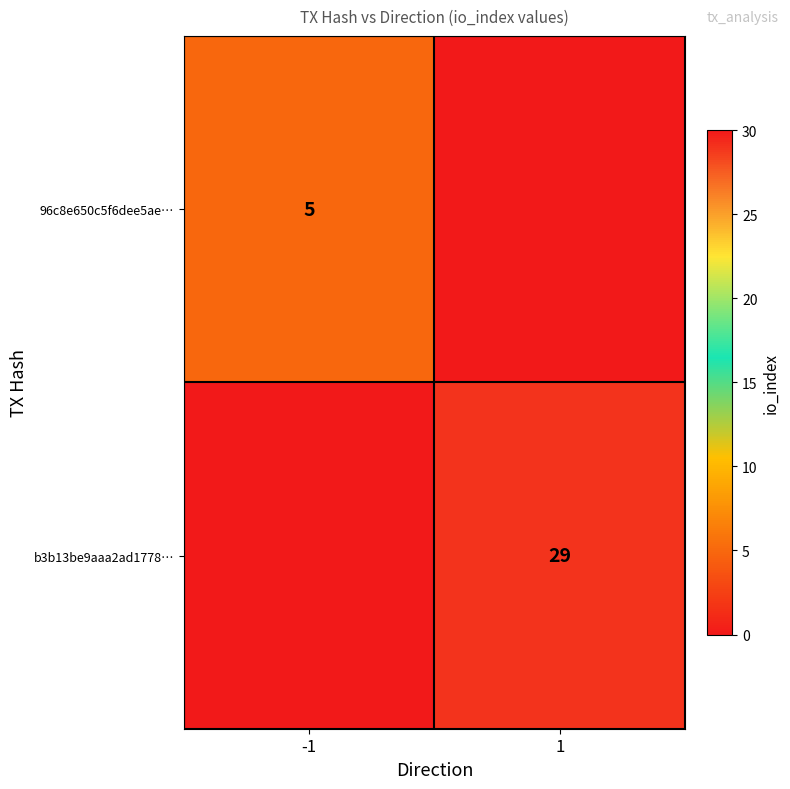

Is it true that 96c8e650c5f6dee5ae… equals 5 at -1?

True